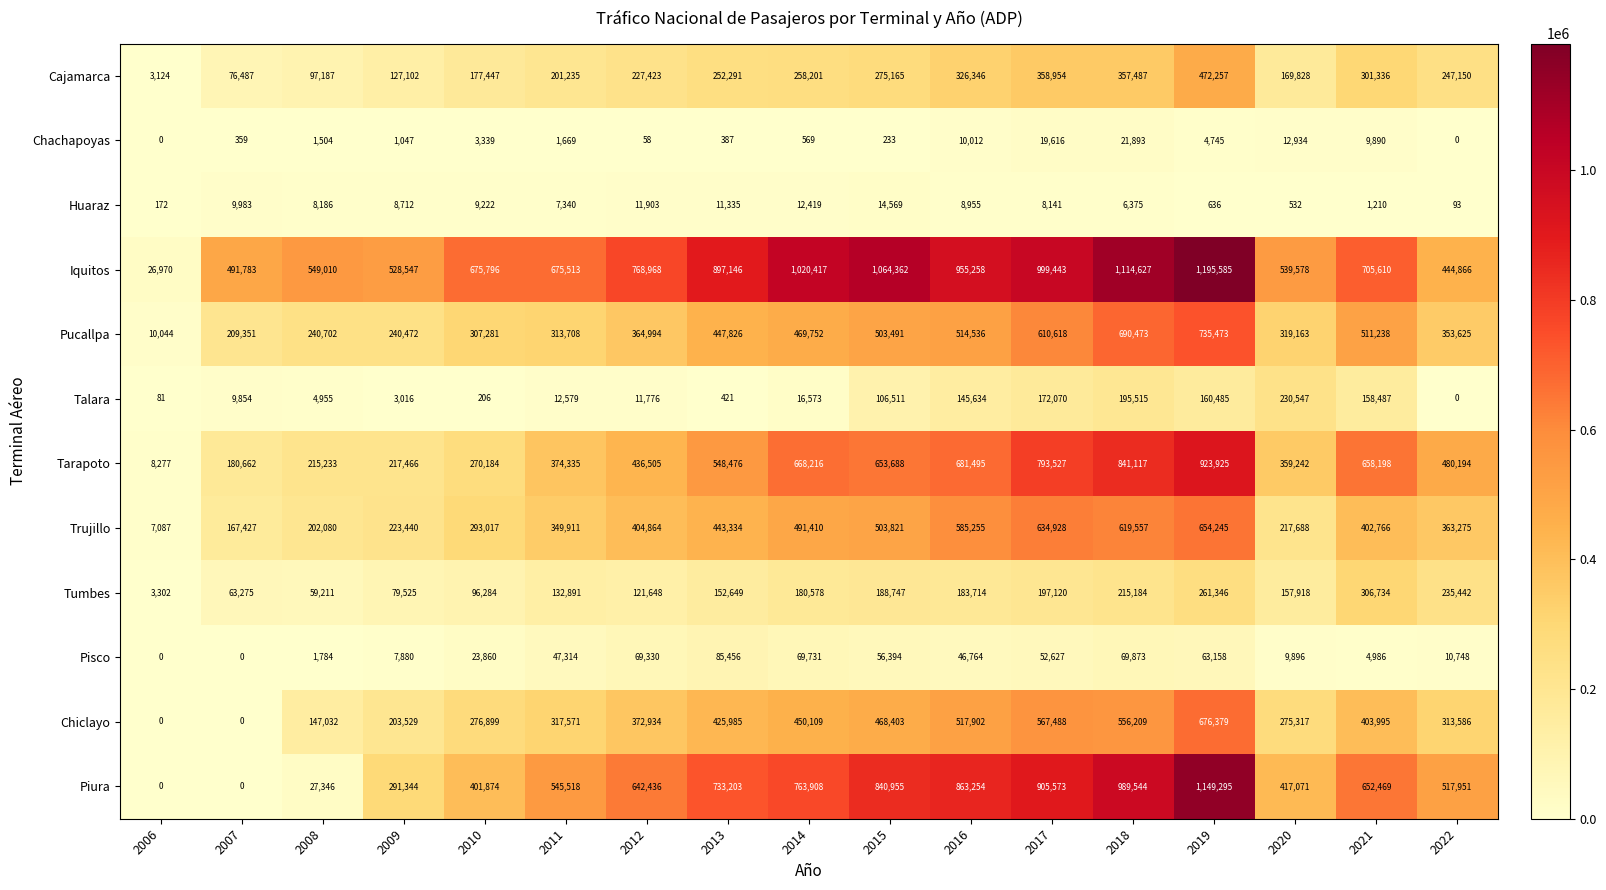

What is the difference between the second highest and second lowest values in the Huaraz series?

12247